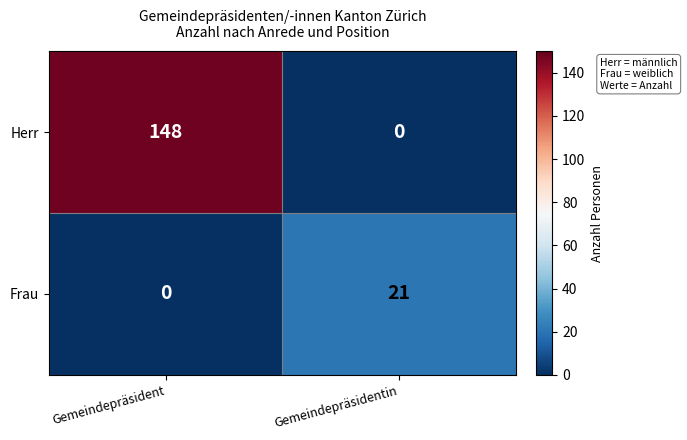

What is the difference between the highest and lowest values at Gemeindepräsidentin?

21